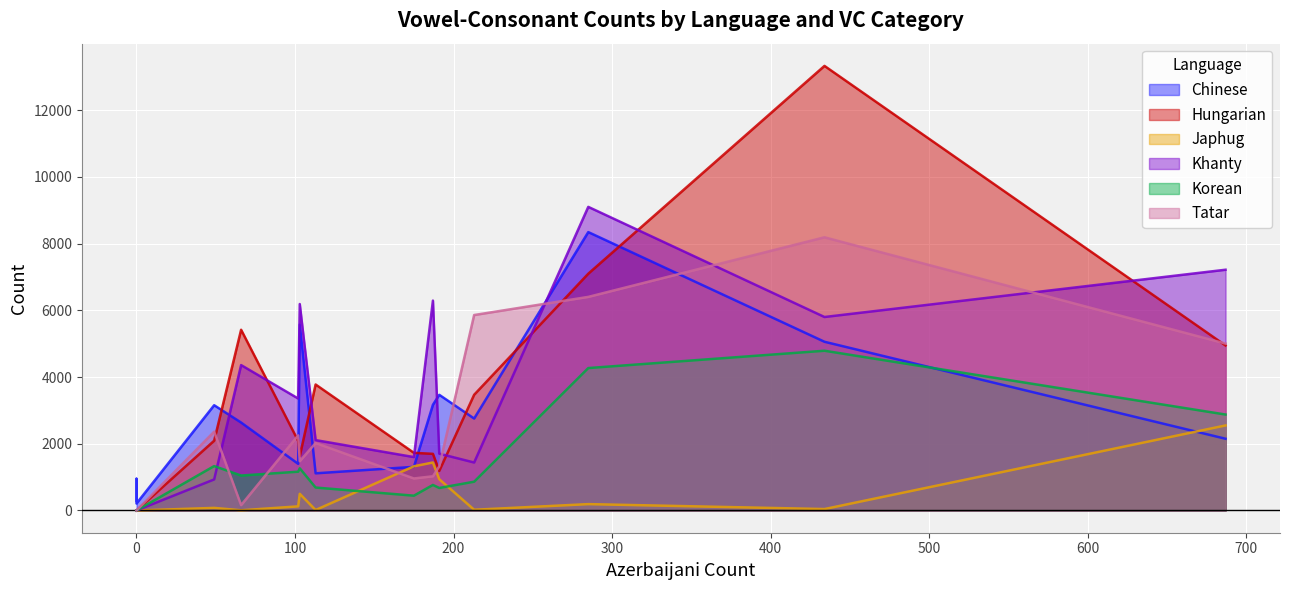

How many categories are shown in the chart?

16